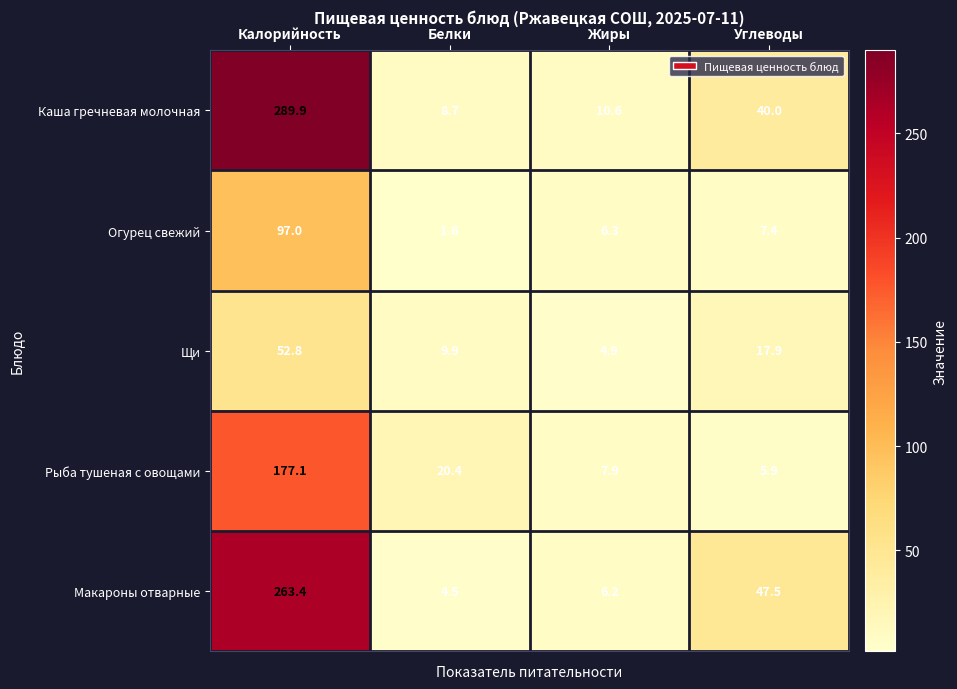

At which label is Щи closest to 28?

Углеводы